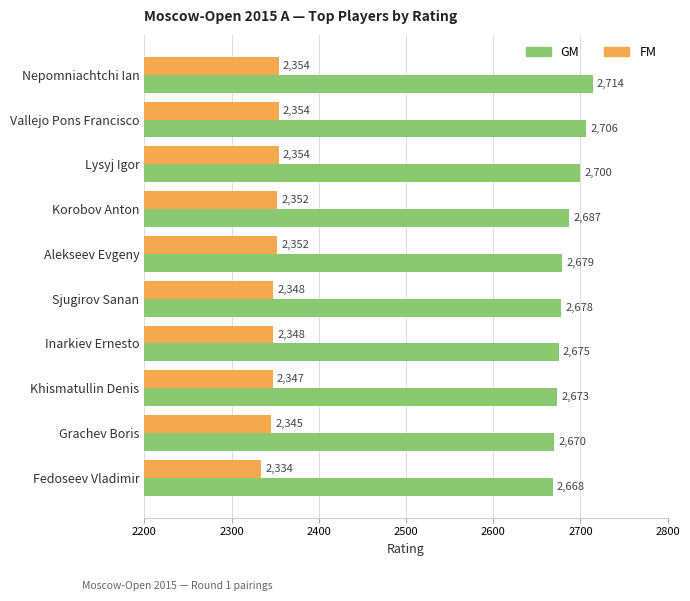

The value of FM at Inarkiev Ernesto is 3150. True or false?

False